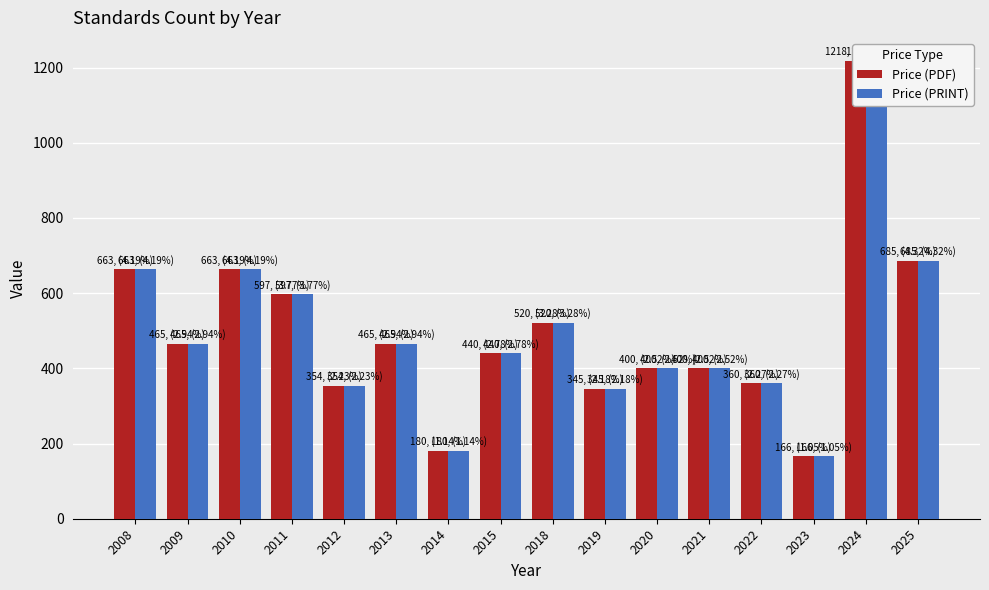

Rank the series at 2011 from highest to lowest value.

Price (PDF), Price (PRINT)